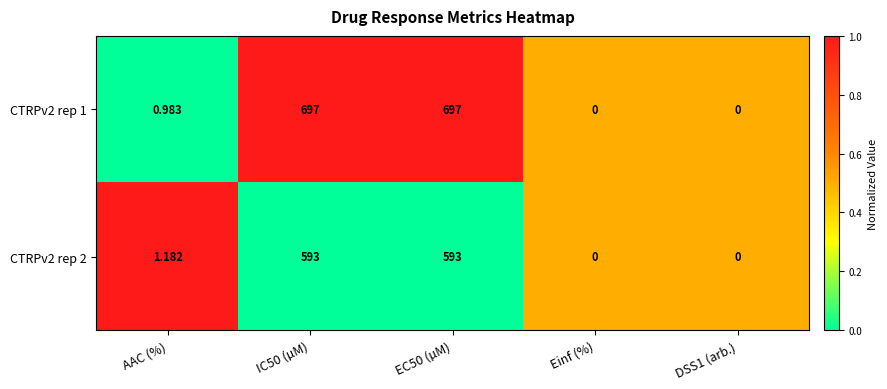

Is the value of CTRPv2 rep 1 at IC50 (µM) greater than the value of CTRPv2 rep 2 at Einf (%)?

Yes